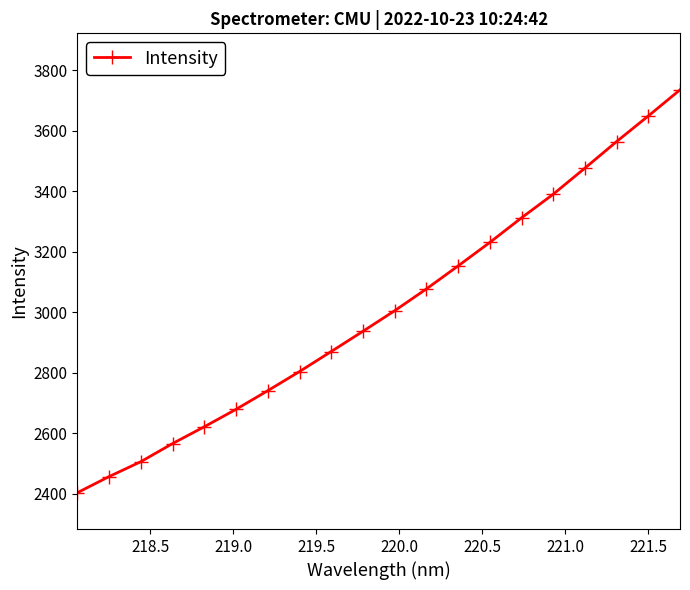

What is the smallest value displayed?

2403.5